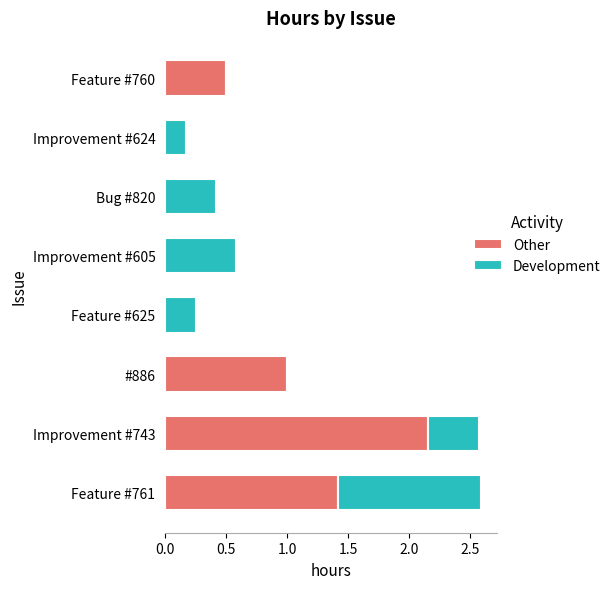

What is the total value across all series at Improvement #605?

0.6